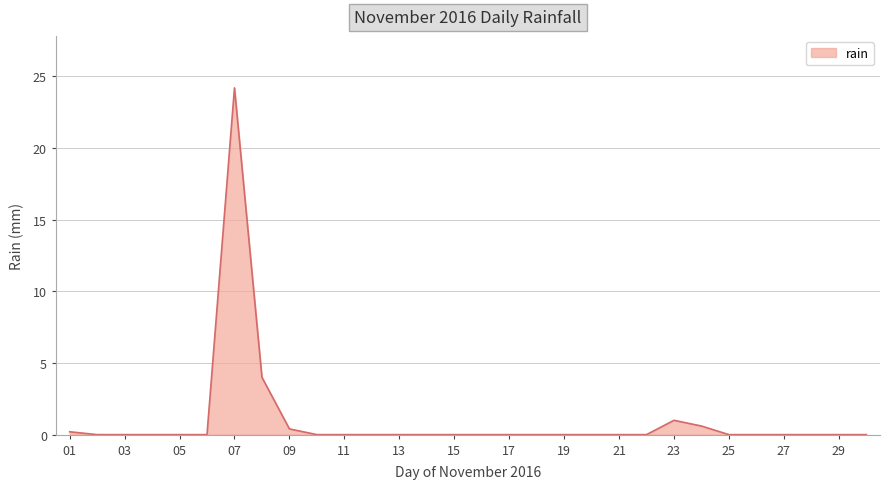

What is the difference between the maximum and minimum values?

24.2